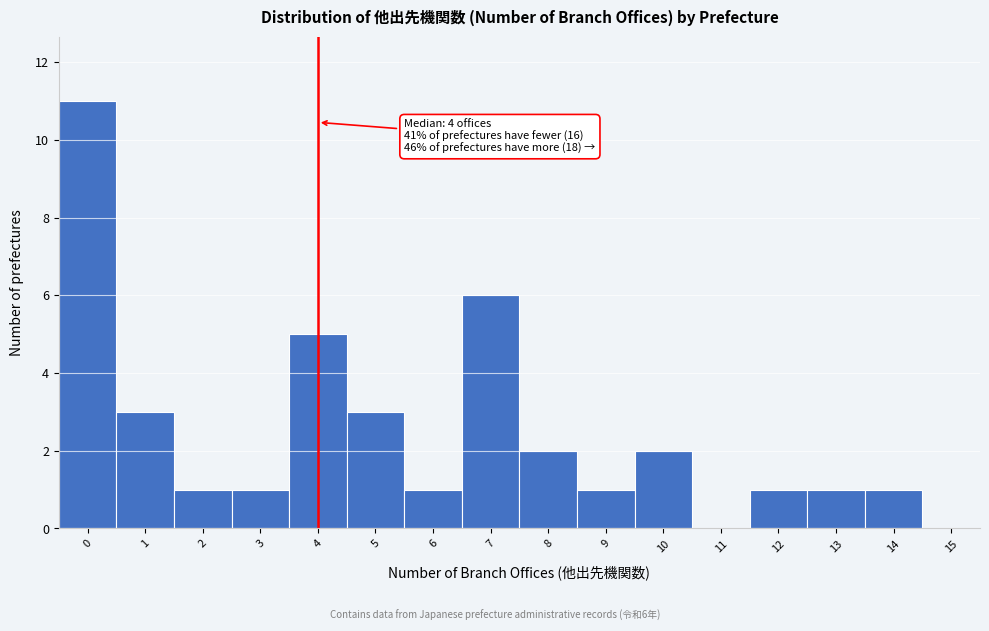

Over which range of the x-axis is the bar tallest?

-0.5 to 0.5